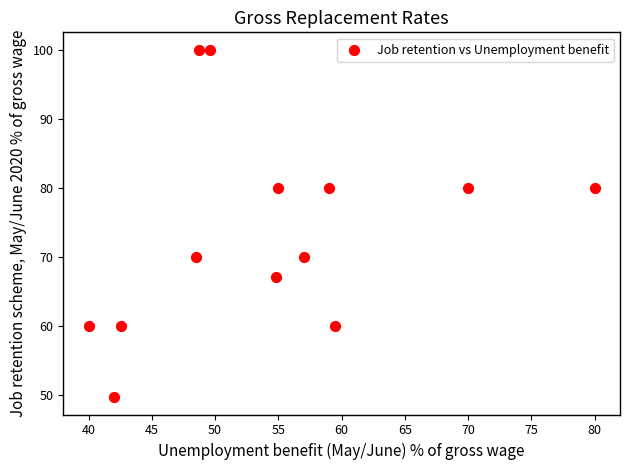

What is the range of X values (max minus min)?

40.0